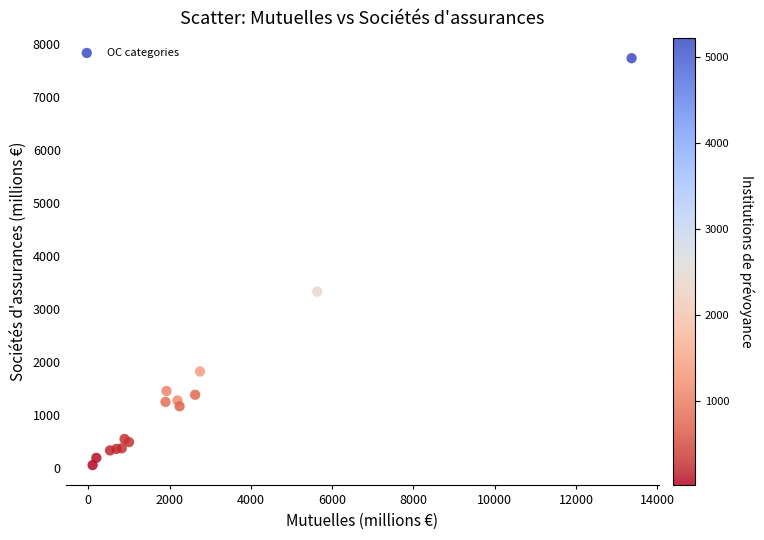

What Y value in the scatter plot is closest to 3887?

3321.8